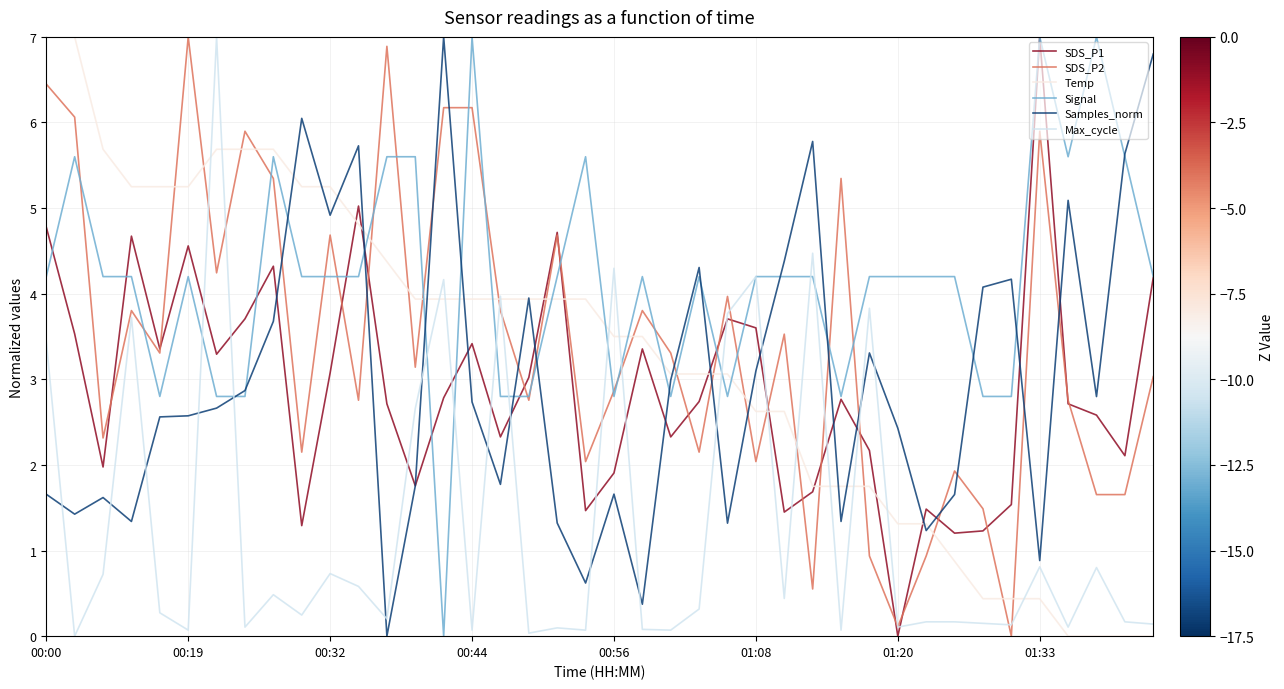

Which series has the largest total across all categories?

Signal